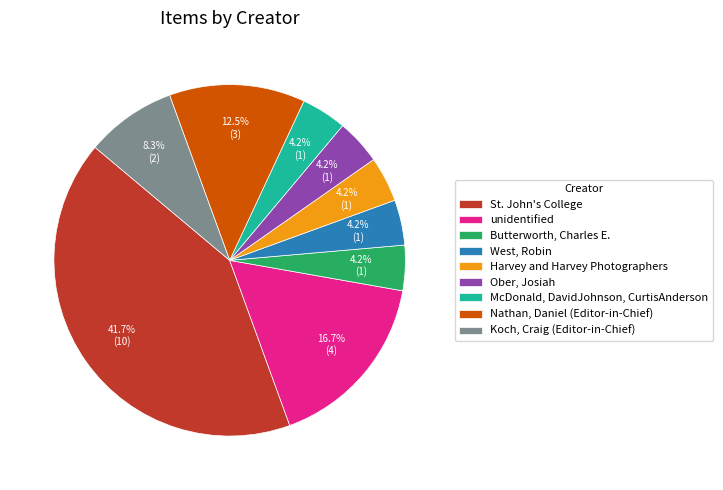

Which category has the biggest portion of the pie?

St. John's College